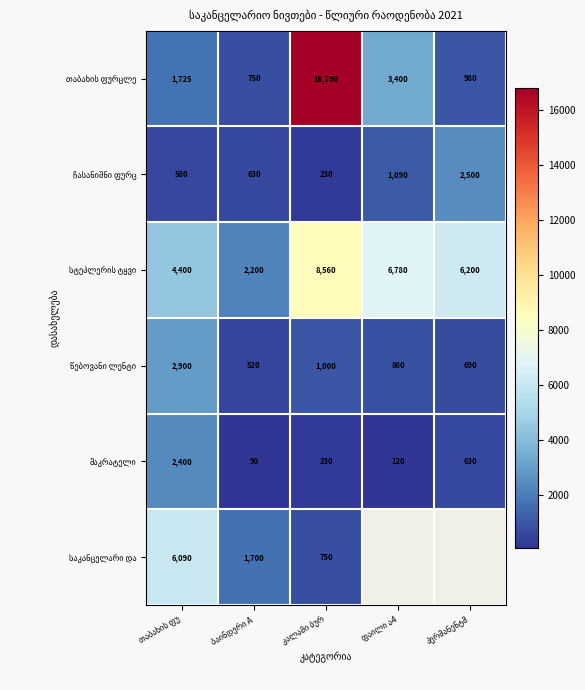

What is the approximate value of მაკრატელი at პერმანენტმ?

630.0